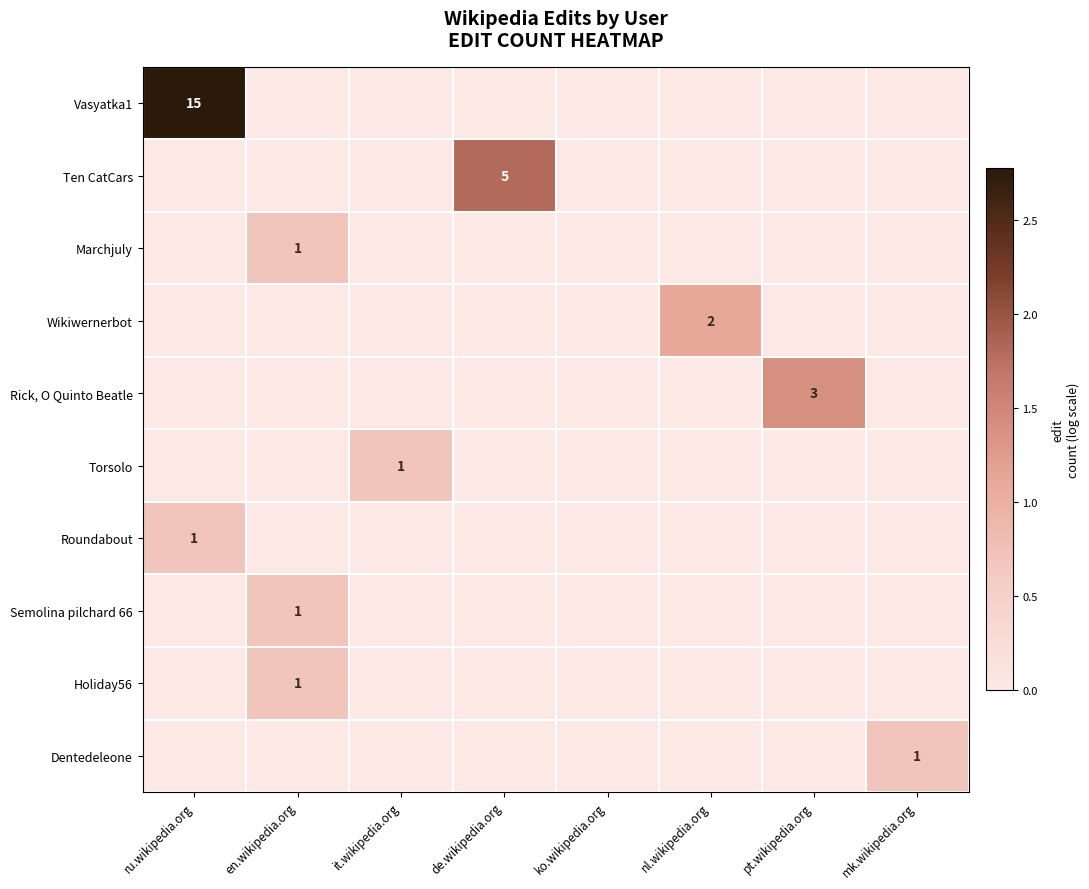

The value of Roundabout at ru.wikipedia.org is 0. True or false?

False